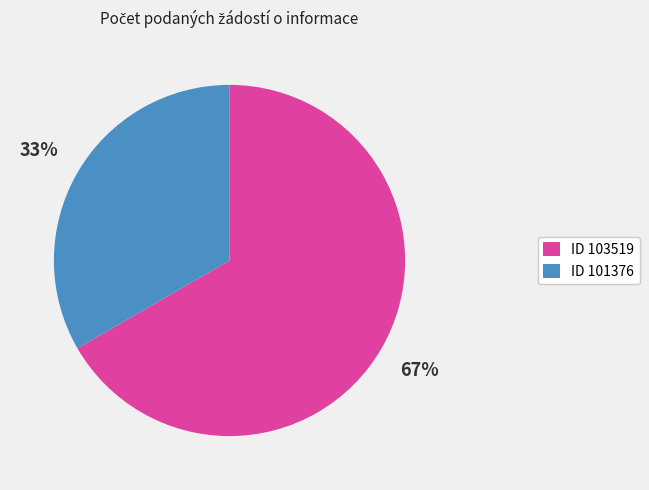

Which slice represents more than half of the pie?

ID 103519